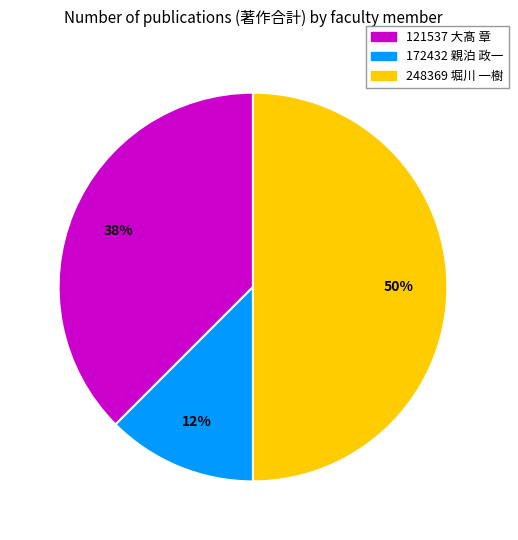

Is 172432 親泊 政一 the majority of the pie?

No